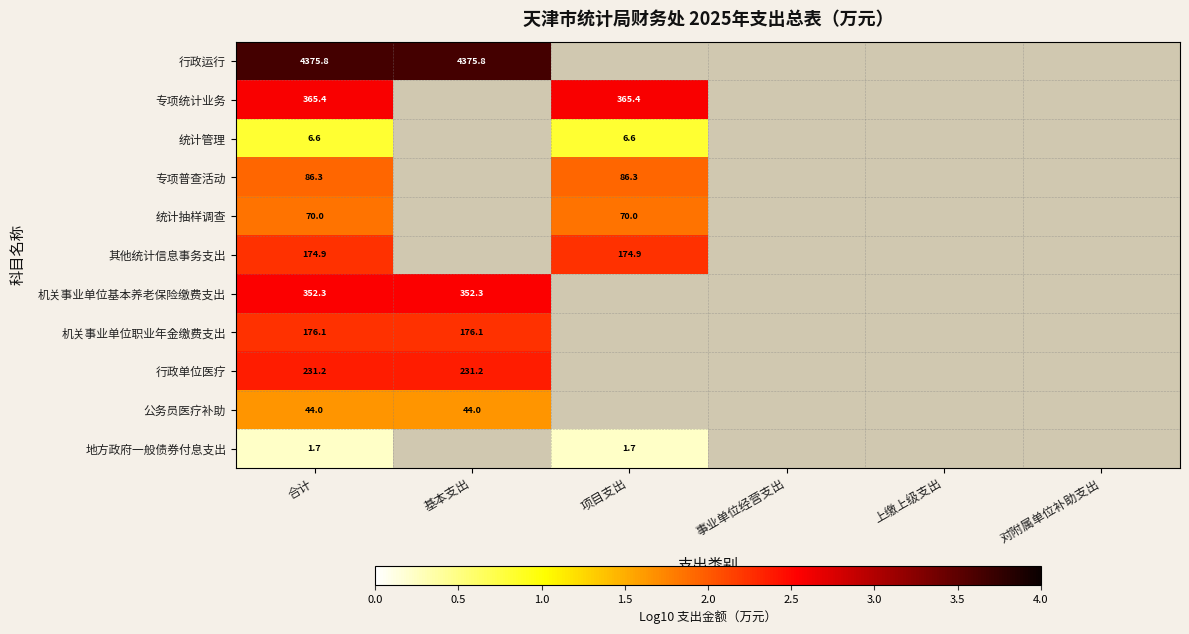

At 合计, list the series in order from largest to smallest.

行政运行, 专项统计业务, 机关事业单位基本养老保险缴费支出, 行政单位医疗, 机关事业单位职业年金缴费支出, 其他统计信息事务支出, 专项普查活动, 统计抽样调查, 公务员医疗补助, 统计管理, 地方政府一般债券付息支出